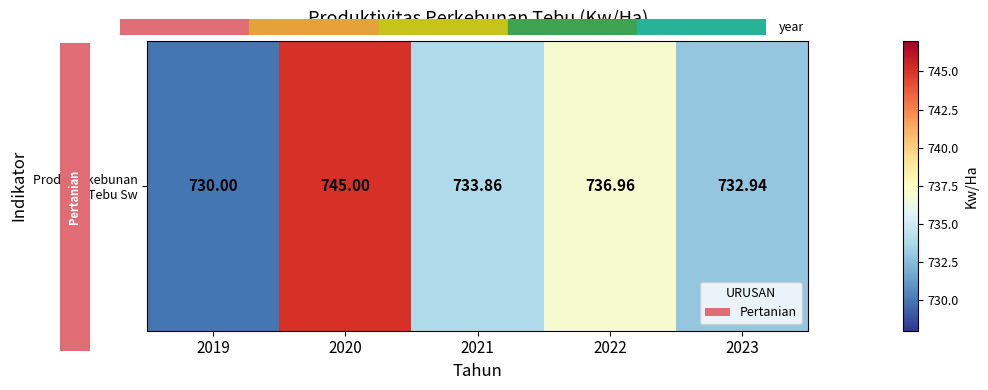

What is the difference between the values at 2023 and 2020?

12.1